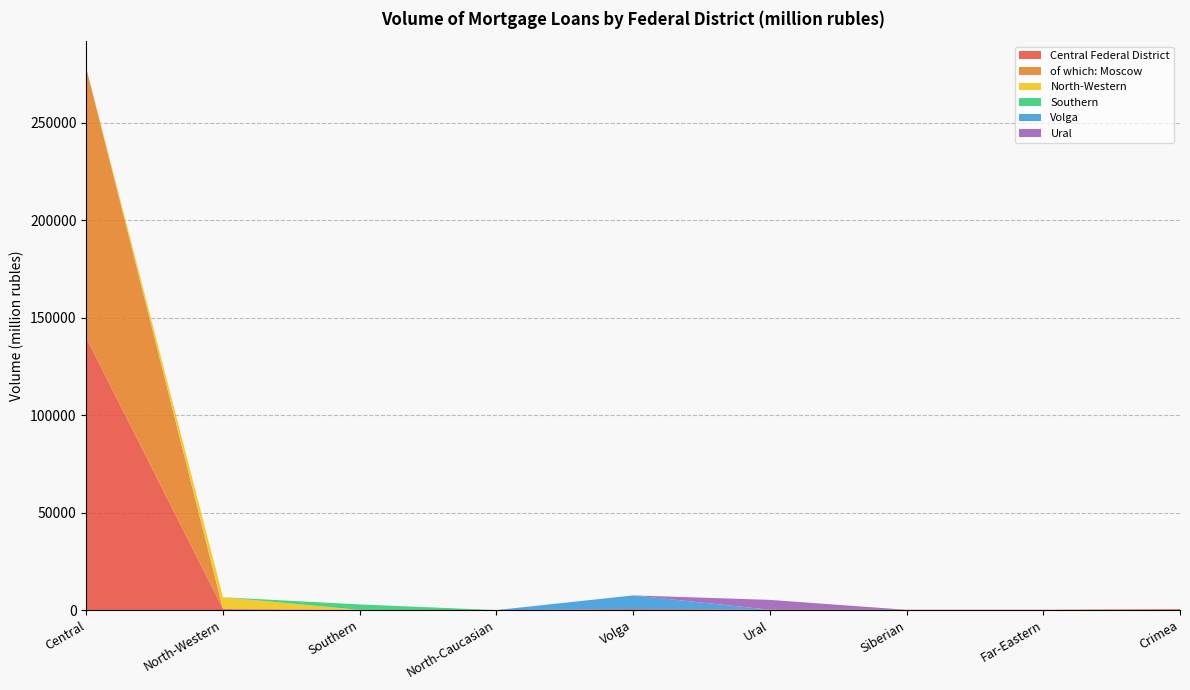

Reading left to right, list all the values displayed in this chart.

Central Federal District: Central=139488	North-Western=495	Southern=108	North-Caucasian=0	Volga=476	Ural=211	Siberian=145	Far-Eastern=142	Crimea=466
of which: Moscow: Central=138317	North-Western=0	Southern=0	North-Caucasian=0	Volga=0	Ural=0	Siberian=0	Far-Eastern=0	Crimea=0
North-Western: Central=0	North-Western=6081	Southern=0	North-Caucasian=0	Volga=0	Ural=0	Siberian=0	Far-Eastern=0	Crimea=0
Southern: Central=0	North-Western=0	Southern=2787	North-Caucasian=0	Volga=0	Ural=0	Siberian=0	Far-Eastern=0	Crimea=0
Volga: Central=0	North-Western=0	Southern=0	North-Caucasian=0	Volga=7051	Ural=0	Siberian=0	Far-Eastern=0	Crimea=0
Ural: Central=0	North-Western=0	Southern=0	North-Caucasian=0	Volga=0	Ural=5018	Siberian=0	Far-Eastern=0	Crimea=0